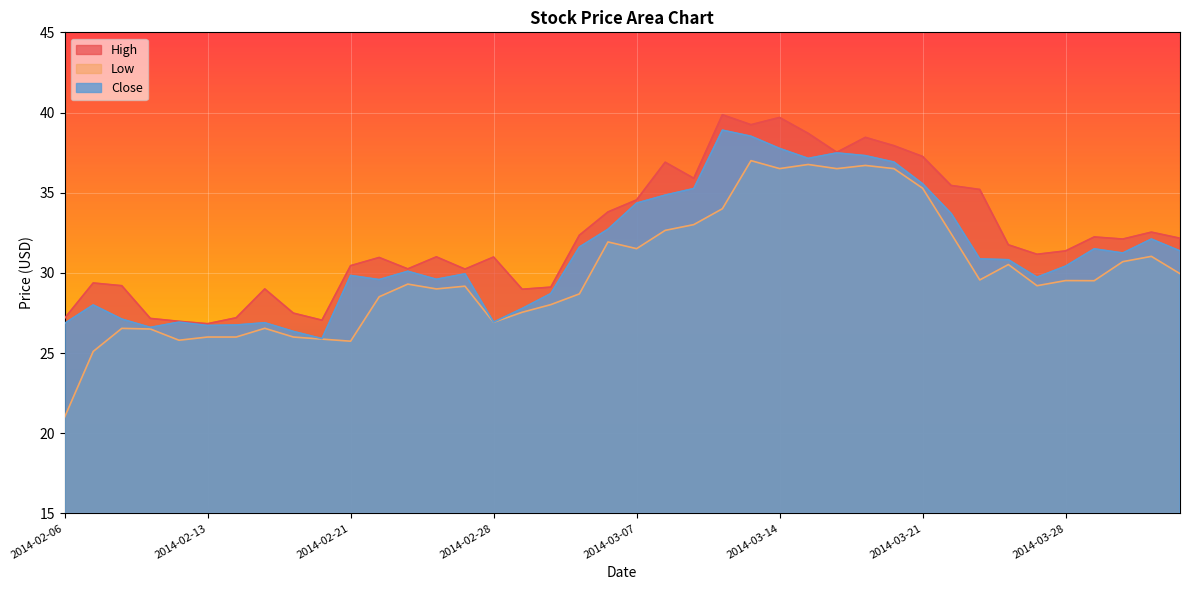

List the series in order of their overall mean, highest first.

High, Close, Low